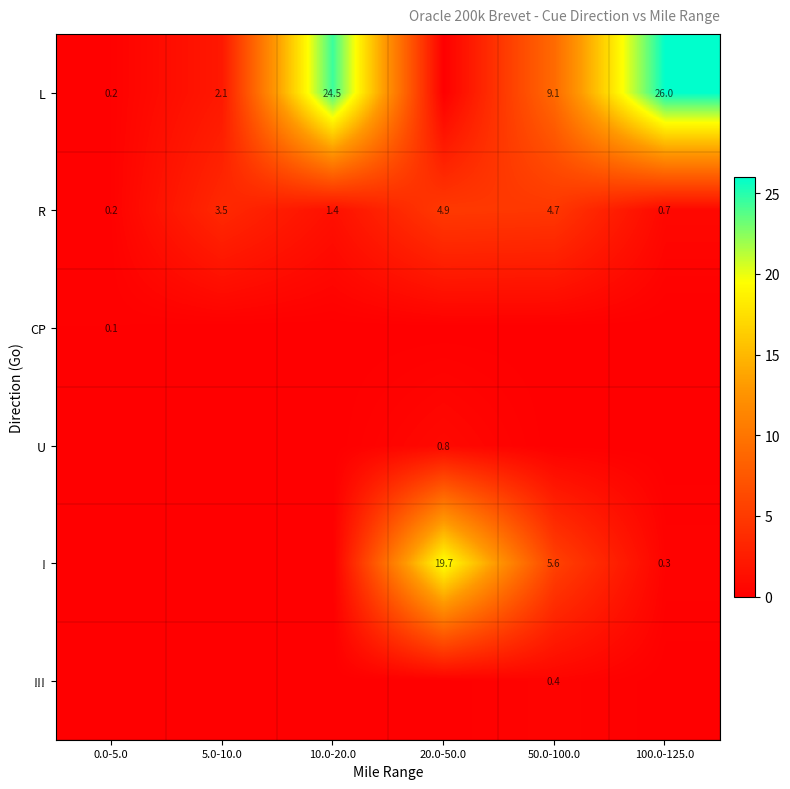

The R series shows 2.0 at 50.0-100.0. True or false?

False